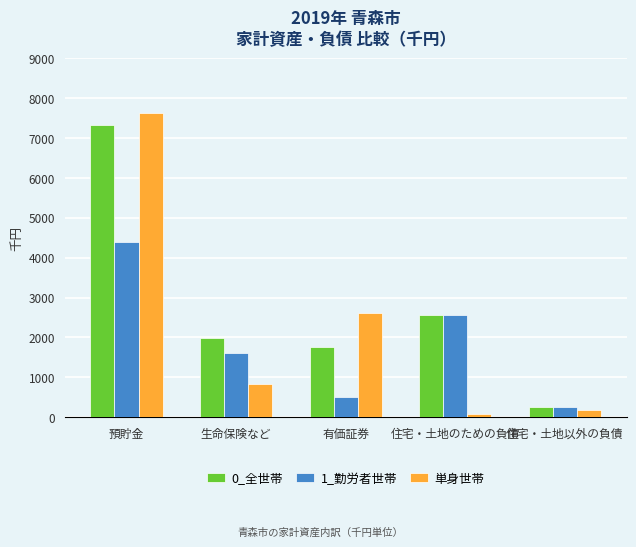

What is the sum of the 単身世帯 values at 生命保険など and 住宅・土地以外の負債?

1016